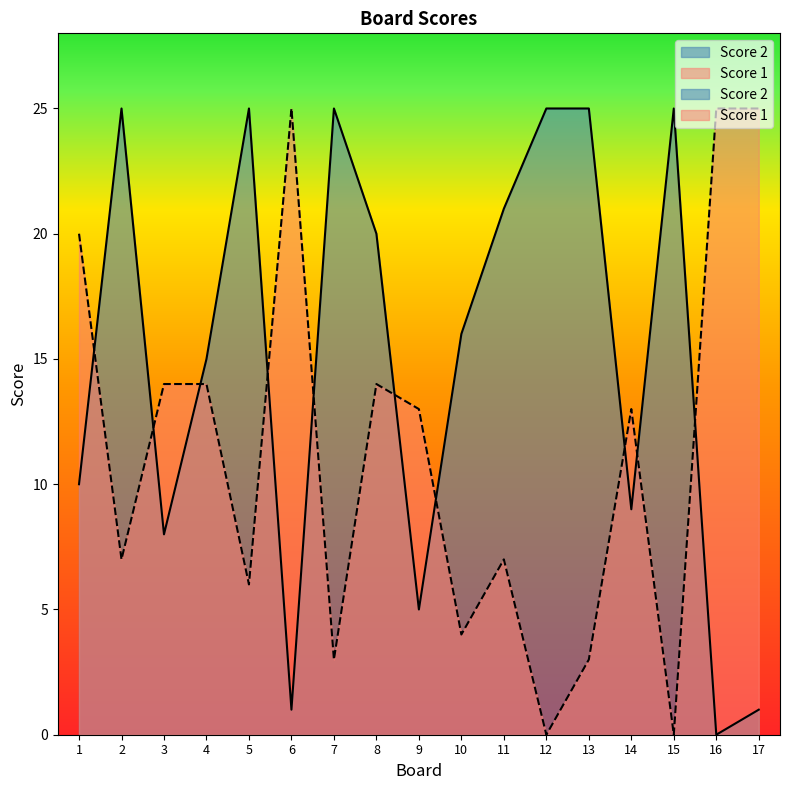

What is the approximate value of Score 2 at 15, to the nearest 5?

25